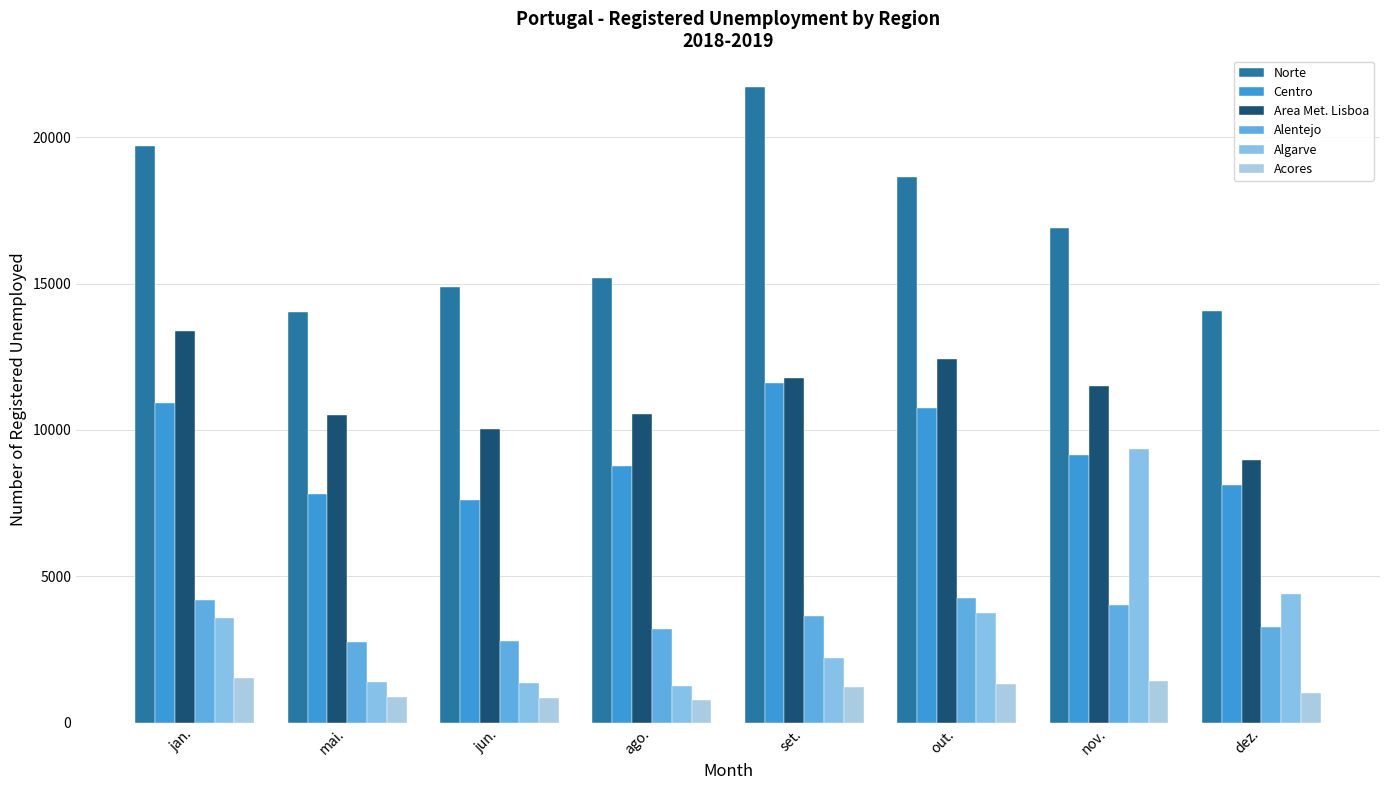

At how many categories does at least one series exceed 15849?

4